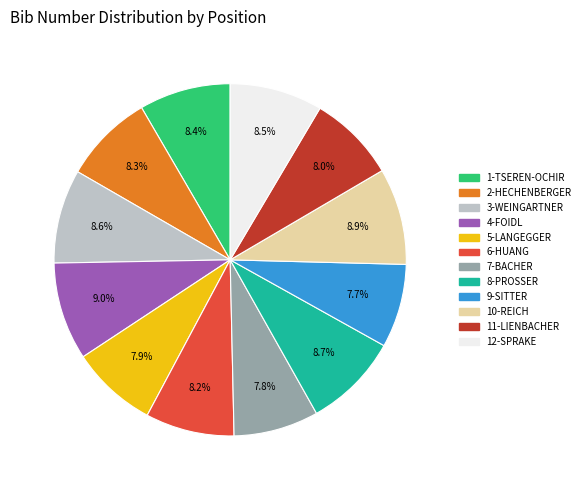

Which has a higher value, 4-FOIDL or 5-LANGEGGER?

4-FOIDL